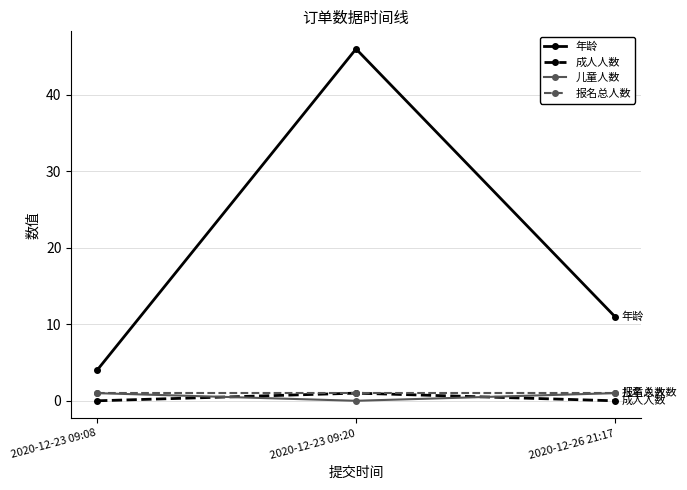

What is the label of the 2nd point from the left?

2020-12-23 09:20